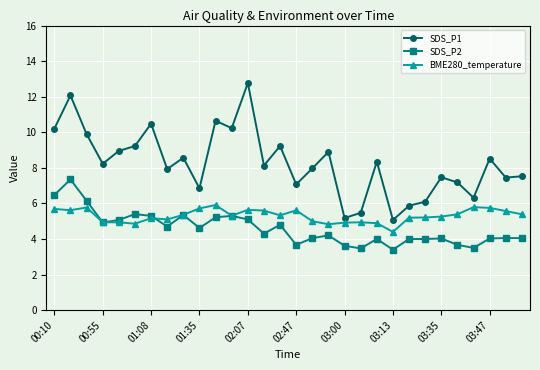

What is the minimum value for SDS_P1?

5.1